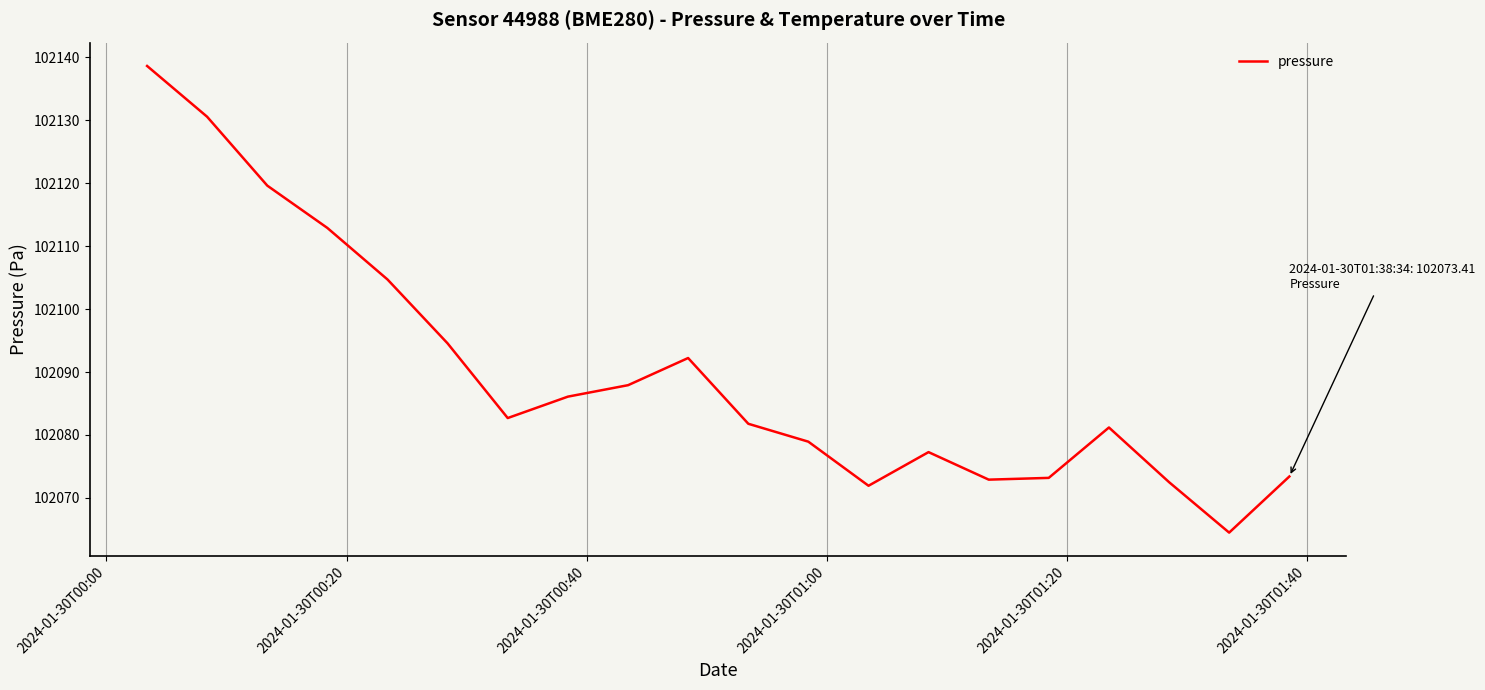

What is the difference between the maximum and minimum values?

74.1